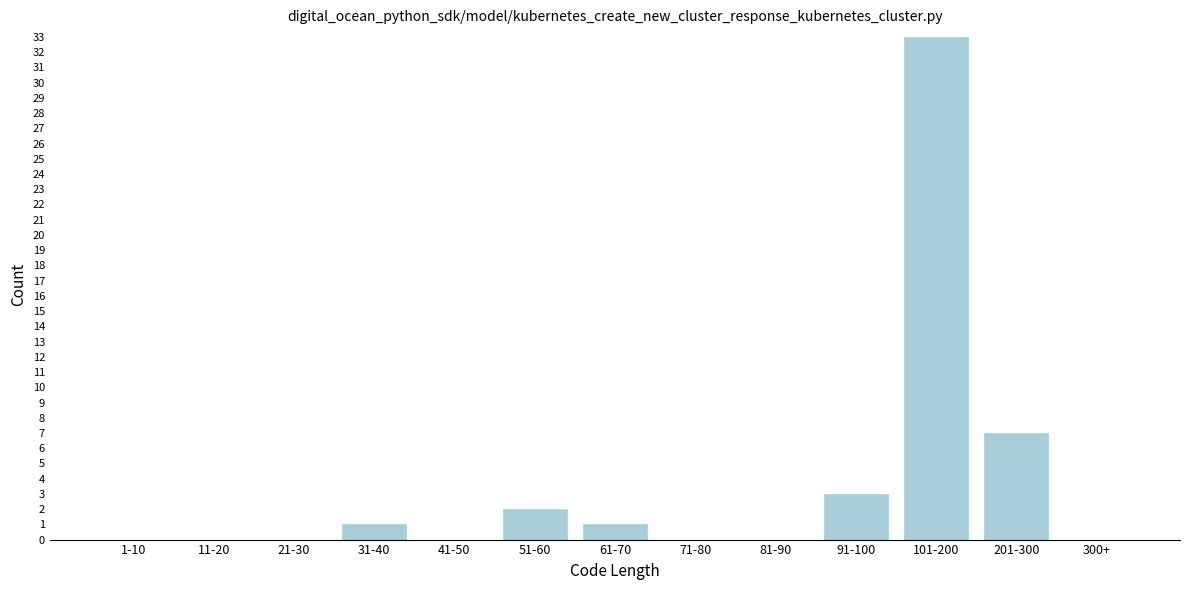

Reading left to right, list all the values displayed in this chart.

1-10=0	11-20=0	21-30=0	31-40=1	41-50=0	51-60=2	61-70=1	71-80=0	81-90=0	91-100=3	101-200=33	201-300=7	300+=0